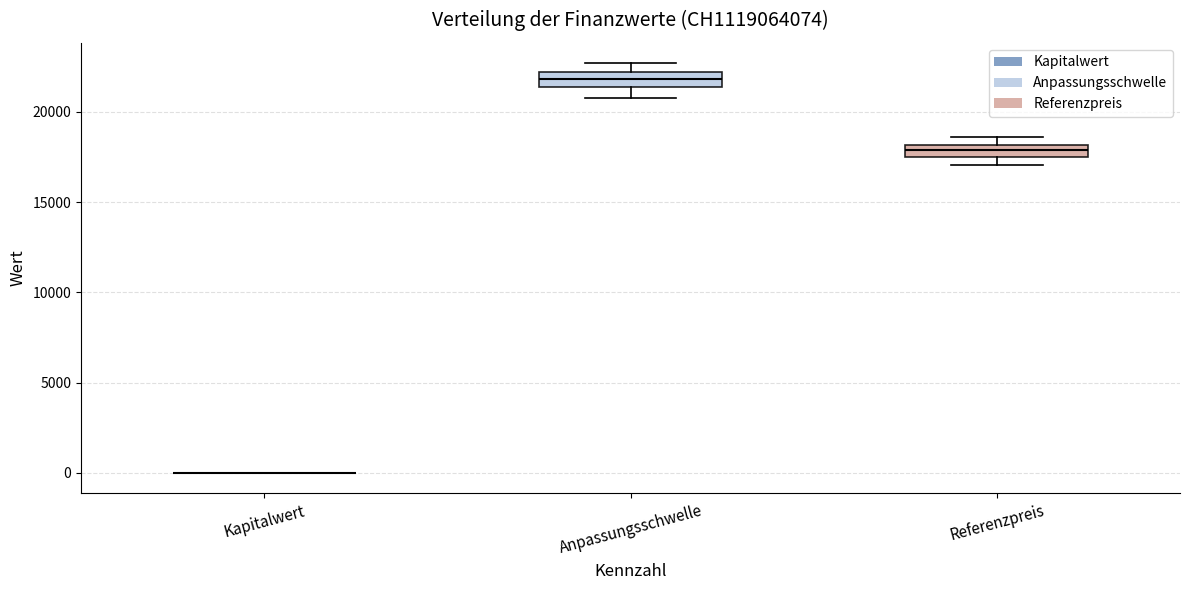

Where does the lower whisker of the box for Anpassungsschwelle end on the y-axis? The values are not printed on the chart, so give them approximately, as read against the axis.

21000